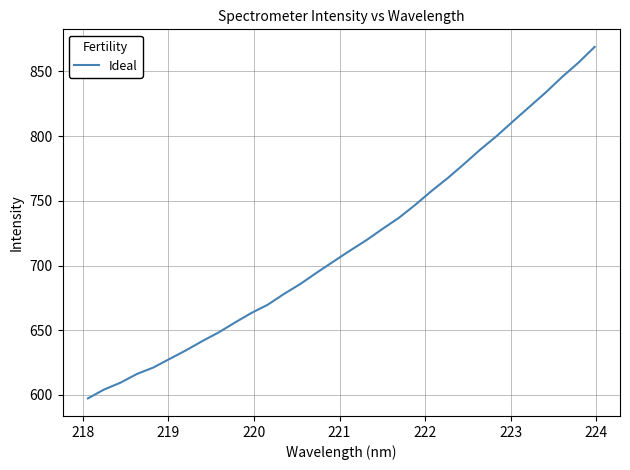

What is the maximum value shown in the chart?

869.0